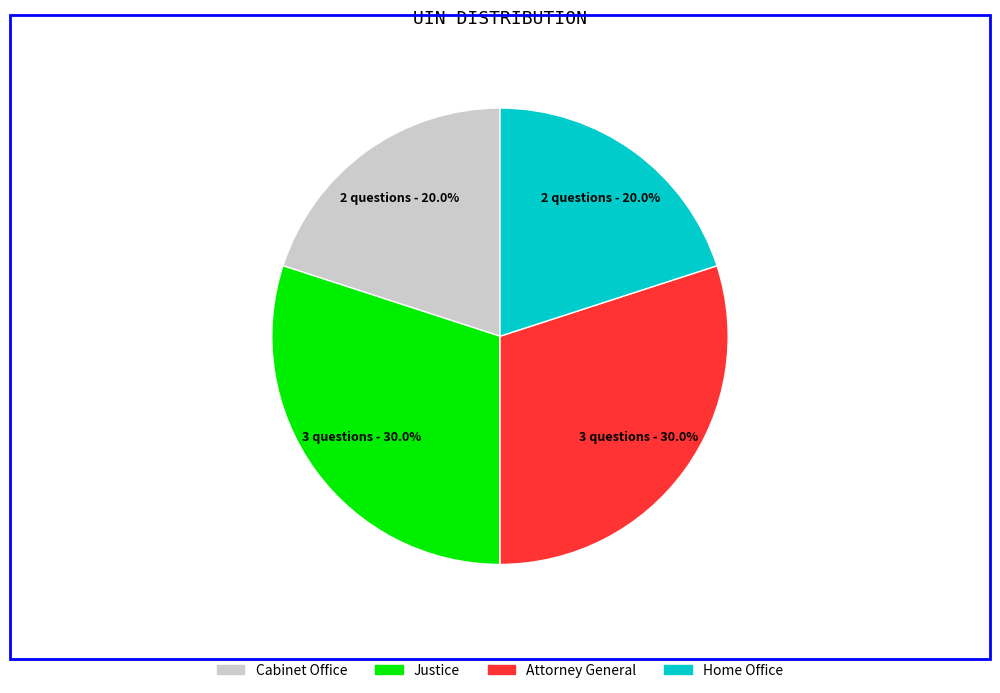

Which has a higher value, Cabinet Office or Justice?

Justice